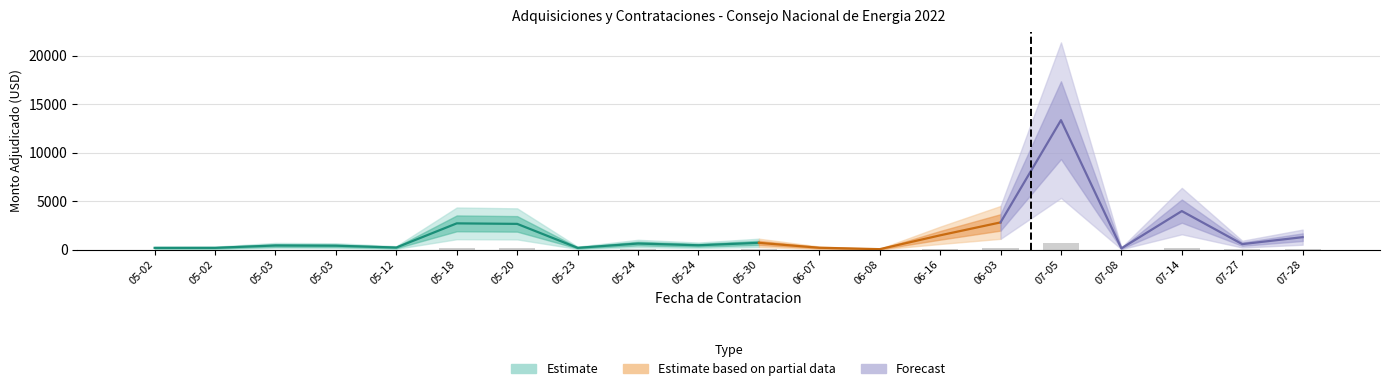

Is it true that the value at 05-30 is 35.7?

True